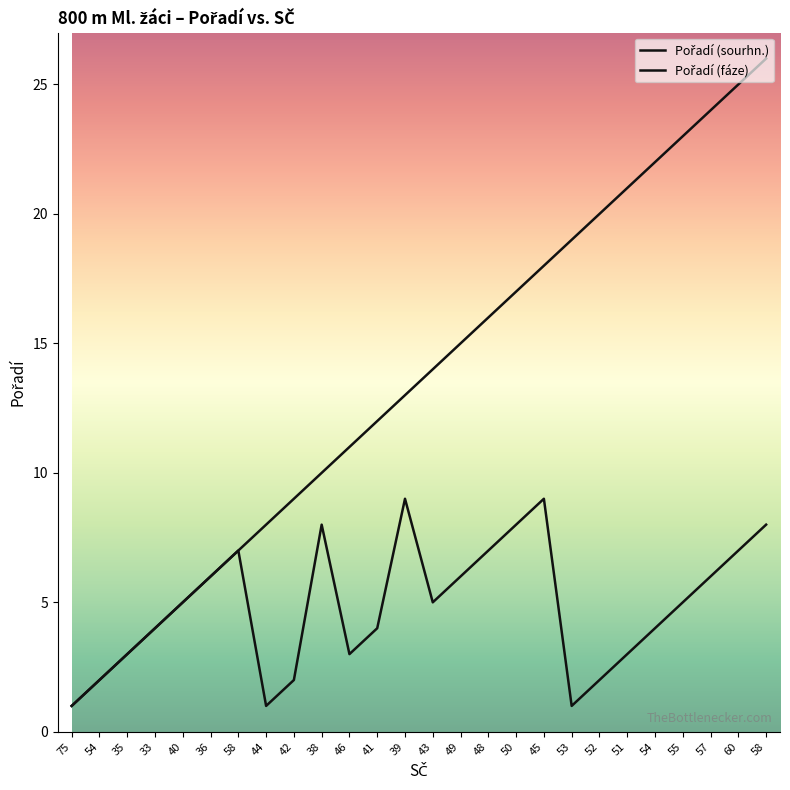

True or false: Pořadí (fáze) and Pořadí (sourhn.) cross at least once.

False